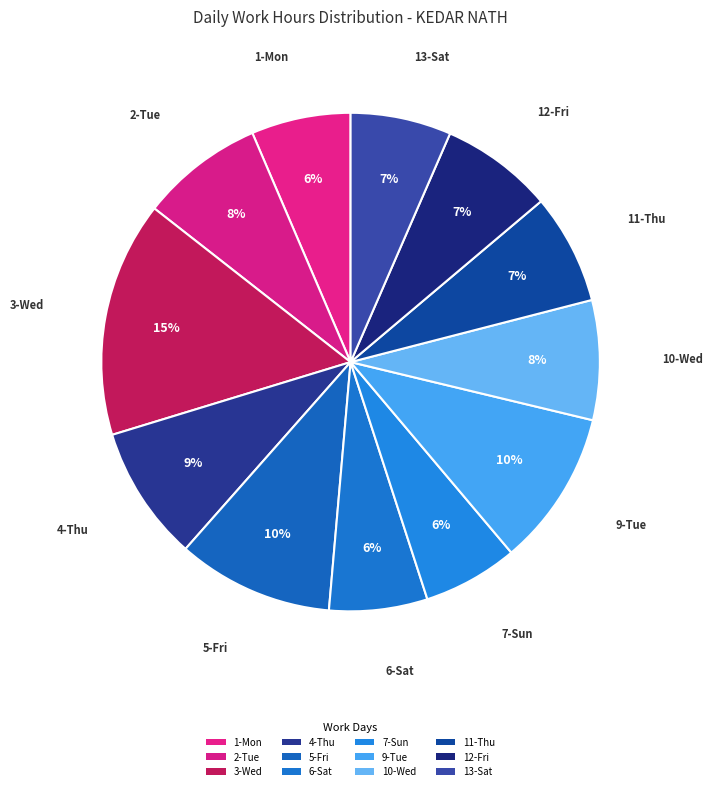

Which slice is the smallest?

7-Sun